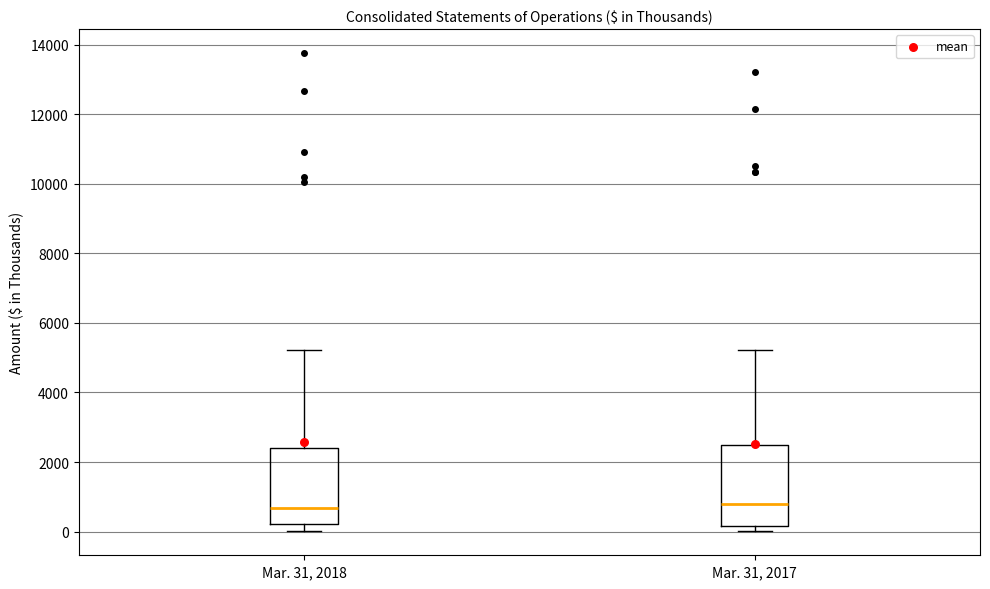

Where does the upper whisker of the box for Mar. 31, 2017 end on the y-axis? The values are not printed on the chart, so give them approximately, as read against the axis.

5200